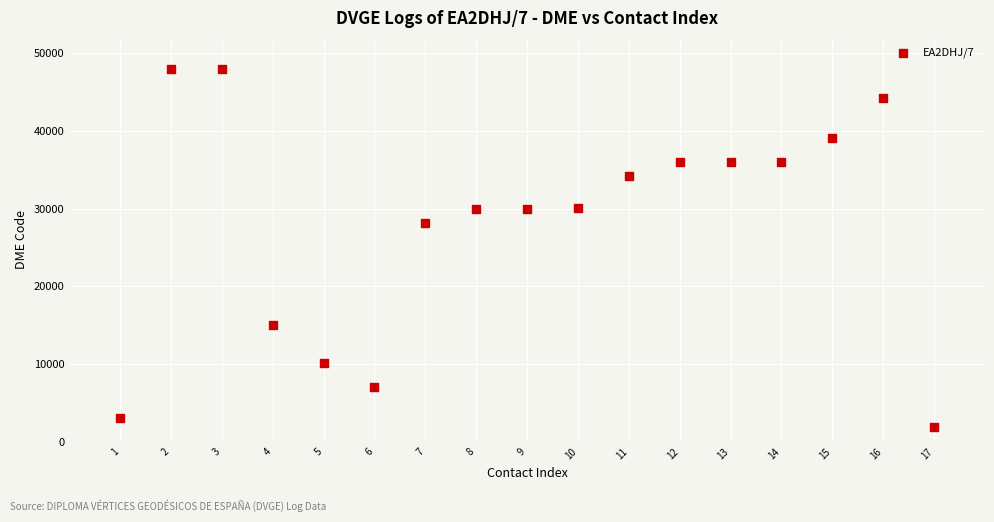

What is the range of Y values (max minus min)?

46138